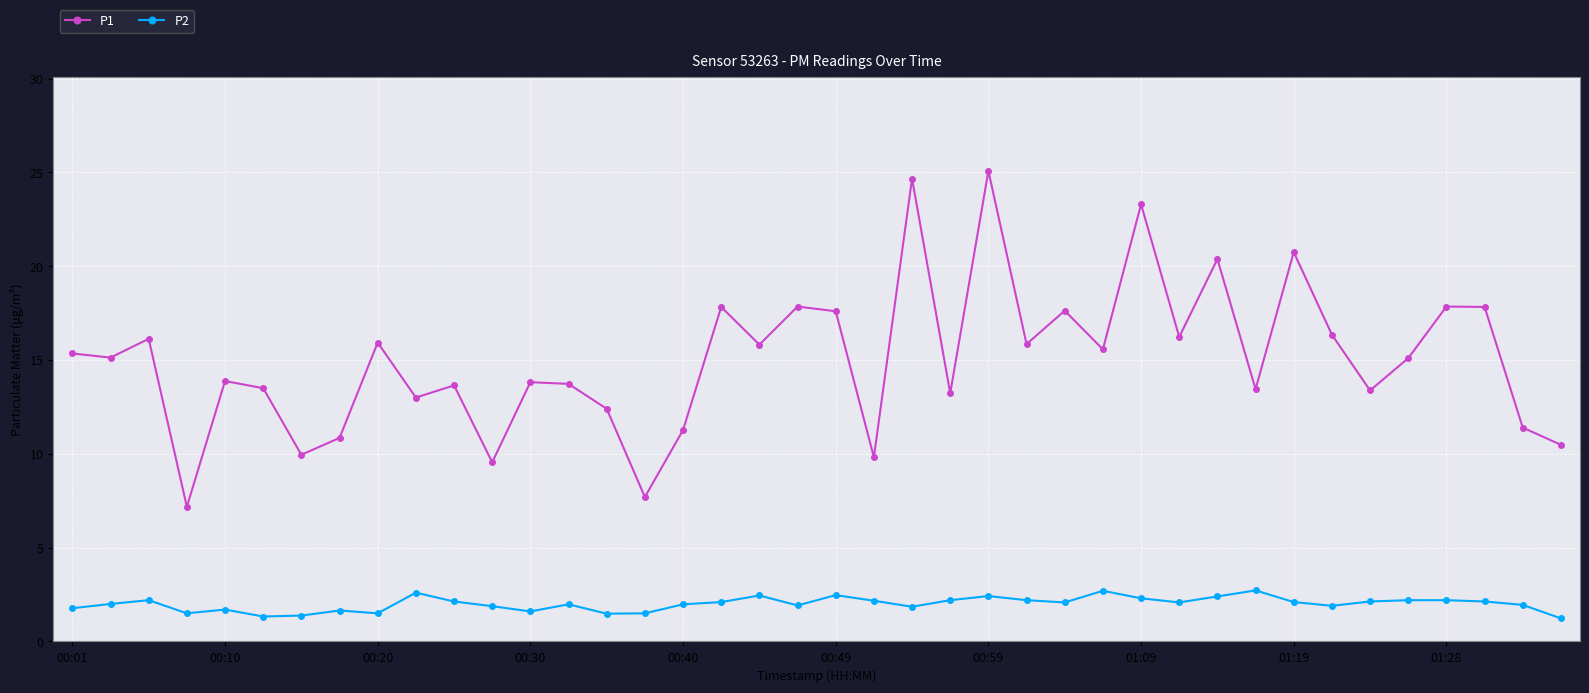

At how many categories does at least one series exceed 5?

40